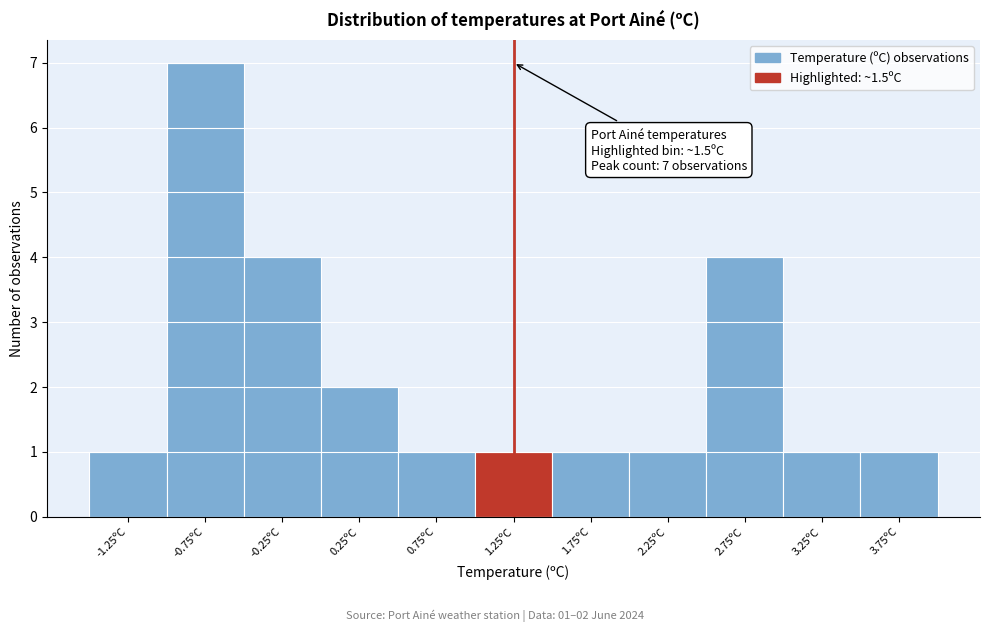

Reading right to left, list all the values displayed in this chart.

3.75ºC=1	3.25ºC=1	2.75ºC=4	2.25ºC=1	1.75ºC=1	1.25ºC=1	0.75ºC=1	0.25ºC=2	-0.25ºC=4	-0.75ºC=7	-1.25ºC=1